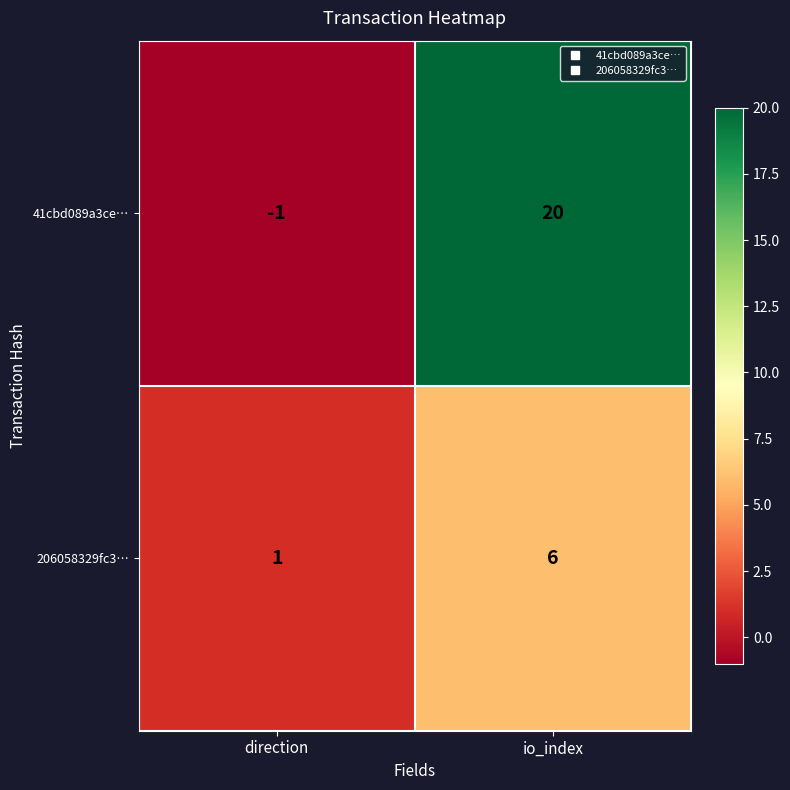

Rank the series by their maximum value, from lowest to highest.

206058329fc3…, 41cbd089a3ce…